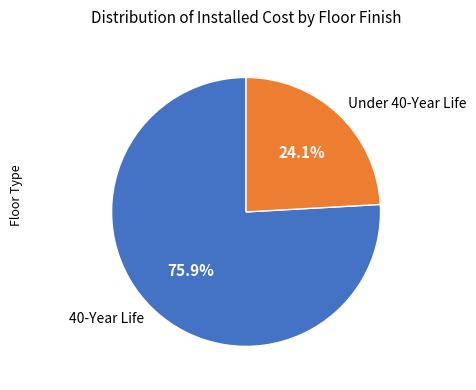

What is the smallest slice in the pie chart?

Under 40-Year Life